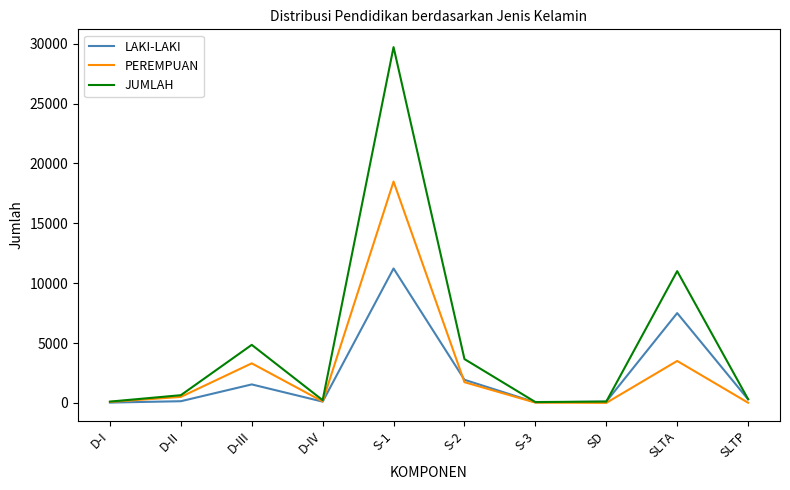

Which series has the largest total across all categories?

JUMLAH